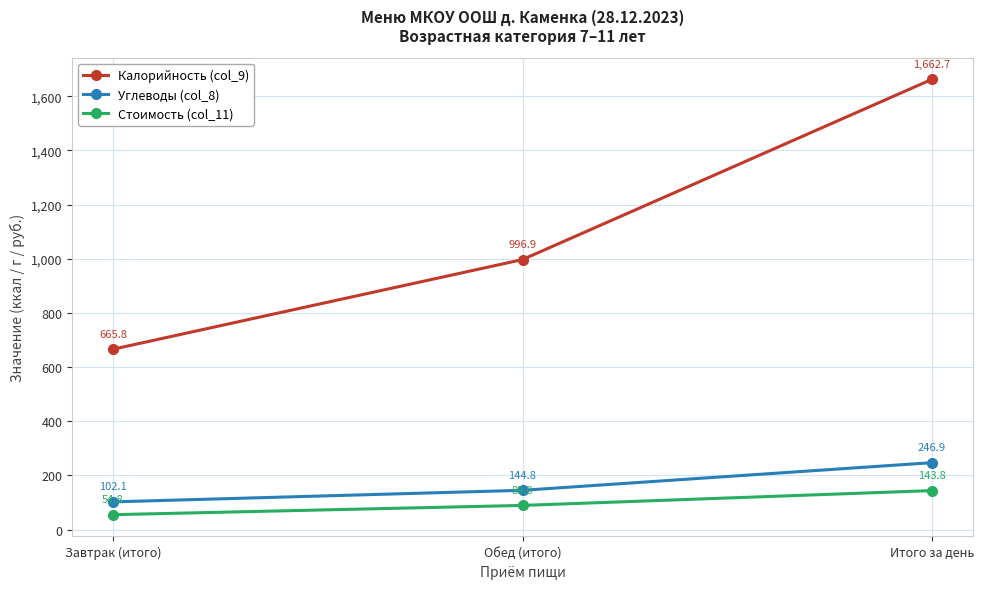

Is this an area chart (filled region under the line)?

No